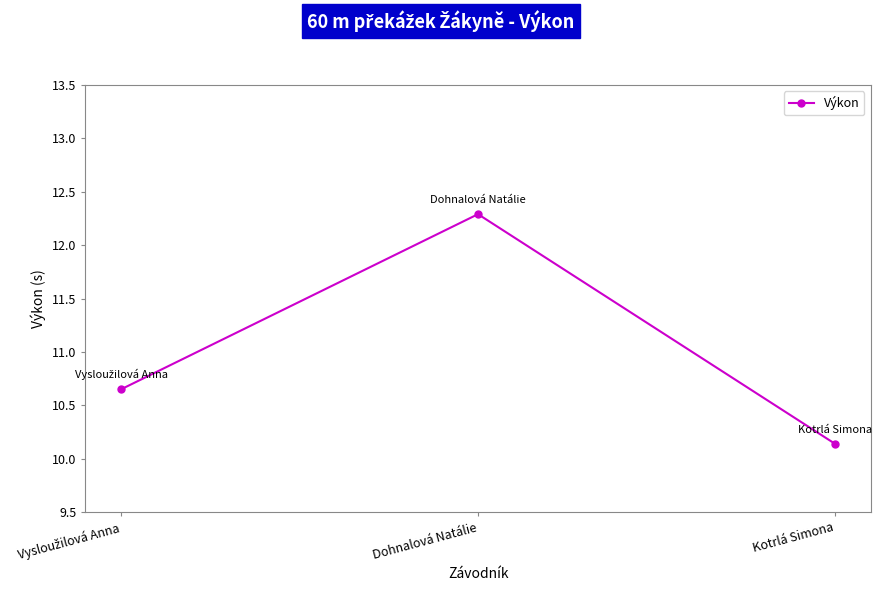

Between Dohnalová Natálie and Kotrlá Simona, which is larger?

Dohnalová Natálie